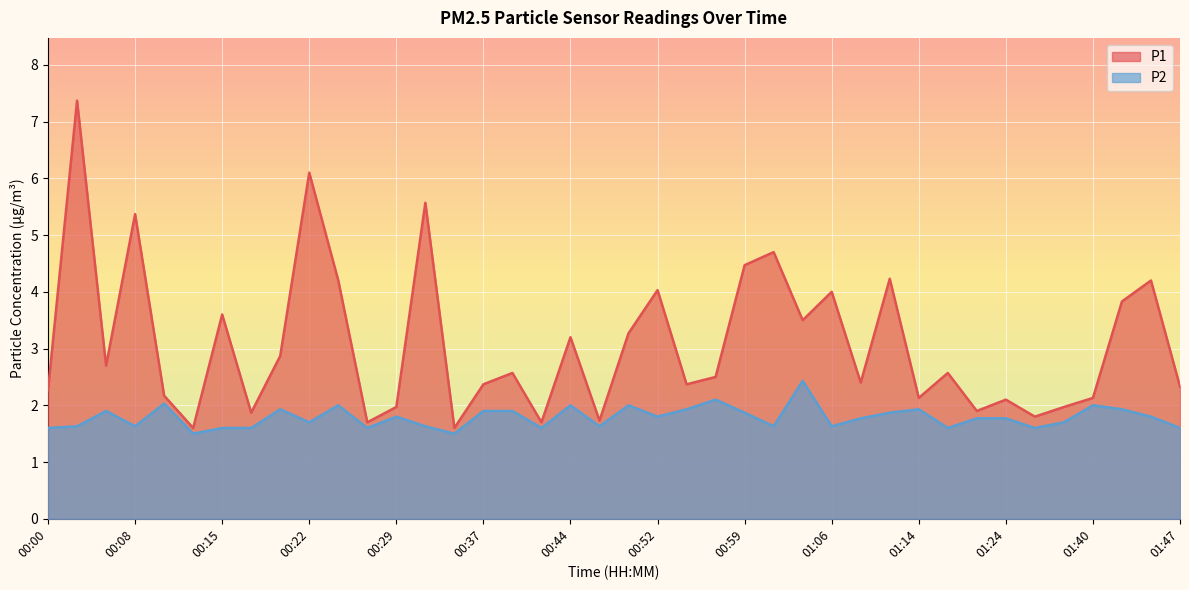

True or false: P2 and P1 cross at least once.

False